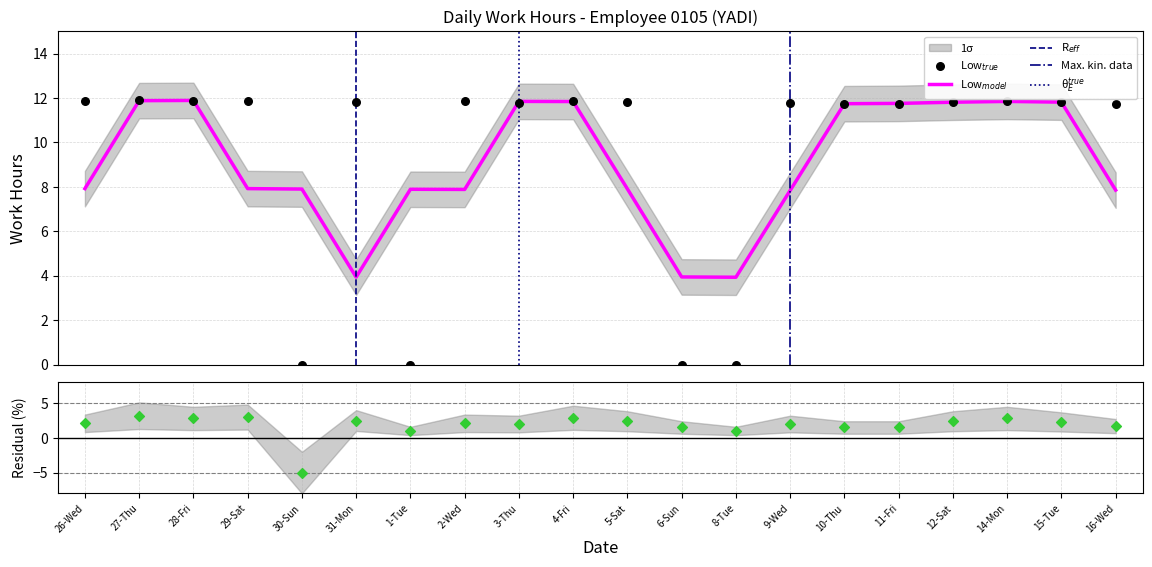

Which series has the largest total across all categories?

Low (hours)